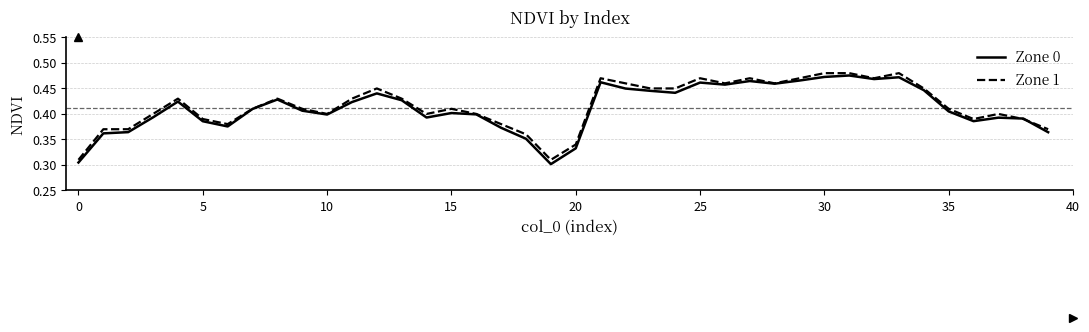

Which series has the largest range (max minus min)?

Zone 0